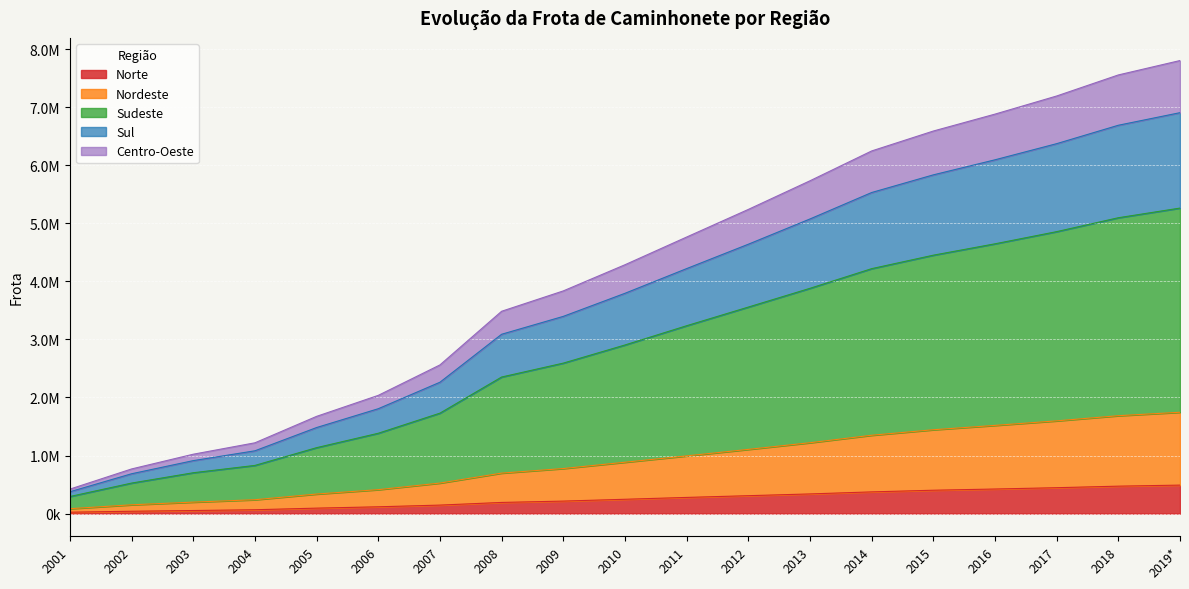

Which category has the highest value in the Sul series?

2019*